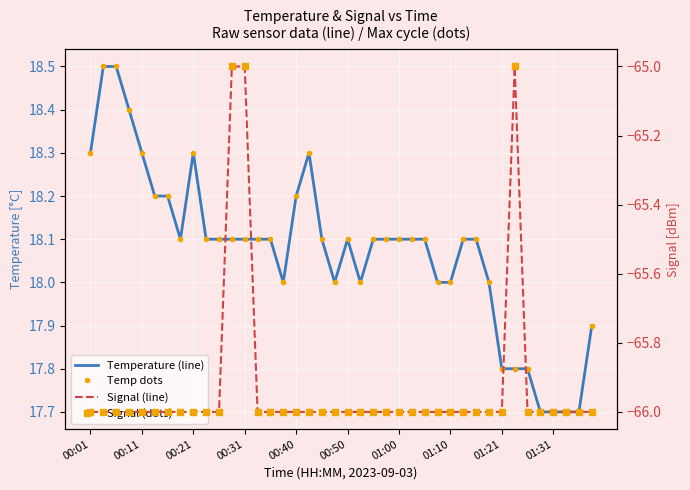

Reading left to right, what are all the values shown in this chart?

Temperature (line): 18.3	18.5	18.5	18.4	18.3	18.2	18.2	18.1	18.3	18.1	18.1	18.1	18.1	18.1	18.1	18.0	18.2	18.3	18.1	18.0	18.1	18.0	18.1	18.1	18.1	18.1	18.1	18.0	18.0	18.1	18.1	18.0	17.8	17.8	17.8	17.7	17.7	17.7	17.7	17.9
Temp dots: 18.3	18.5	18.5	18.4	18.3	18.2	18.2	18.1	18.3	18.1	18.1	18.1	18.1	18.1	18.1	18.0	18.2	18.3	18.1	18.0	18.1	18.0	18.1	18.1	18.1	18.1	18.1	18.0	18.0	18.1	18.1	18.0	17.8	17.8	17.8	17.7	17.7	17.7	17.7	17.9
Signal (line): -66.0	-66.0	-66.0	-66.0	-66.0	-66.0	-66.0	-66.0	-66.0	-66.0	-66.0	-65.0	-65.0	-66.0	-66.0	-66.0	-66.0	-66.0	-66.0	-66.0	-66.0	-66.0	-66.0	-66.0	-66.0	-66.0	-66.0	-66.0	-66.0	-66.0	-66.0	-66.0	-66.0	-65.0	-66.0	-66.0	-66.0	-66.0	-66.0	-66.0
Signal (dots): -66.0	-66.0	-66.0	-66.0	-66.0	-66.0	-66.0	-66.0	-66.0	-66.0	-66.0	-65.0	-65.0	-66.0	-66.0	-66.0	-66.0	-66.0	-66.0	-66.0	-66.0	-66.0	-66.0	-66.0	-66.0	-66.0	-66.0	-66.0	-66.0	-66.0	-66.0	-66.0	-66.0	-65.0	-66.0	-66.0	-66.0	-66.0	-66.0	-66.0